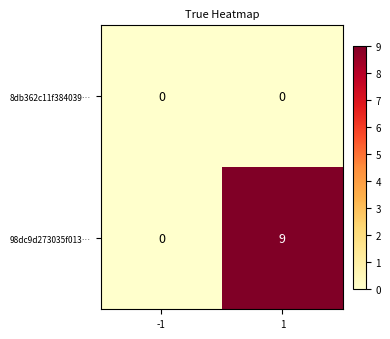

Reading left to right, list all the values displayed in this chart.

8db362c11f384039…: 0	0
98dc9d273035f013…: 0	9